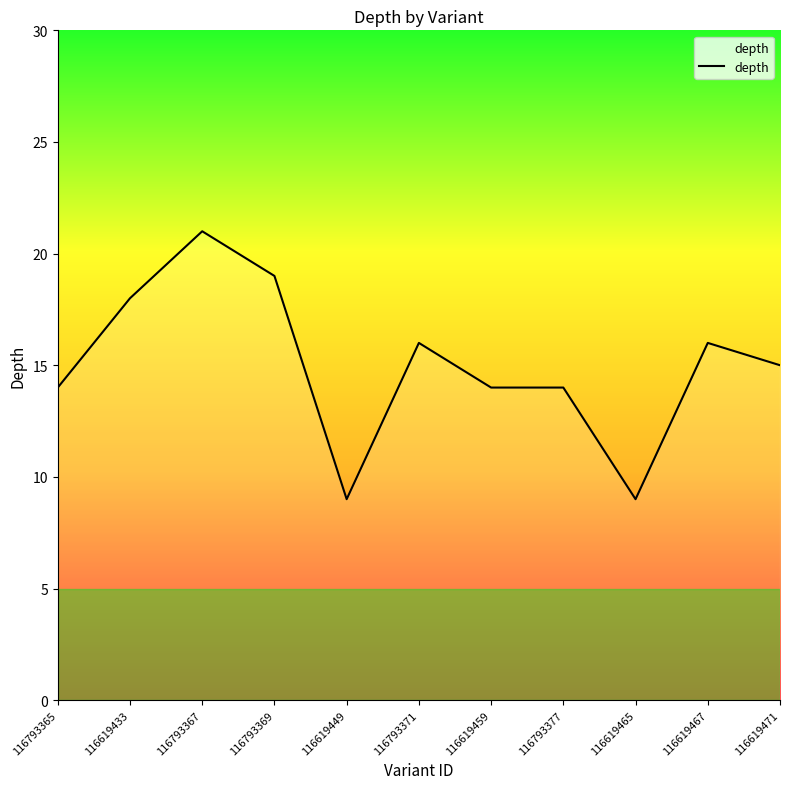

What is the difference between the maximum and minimum values?

12